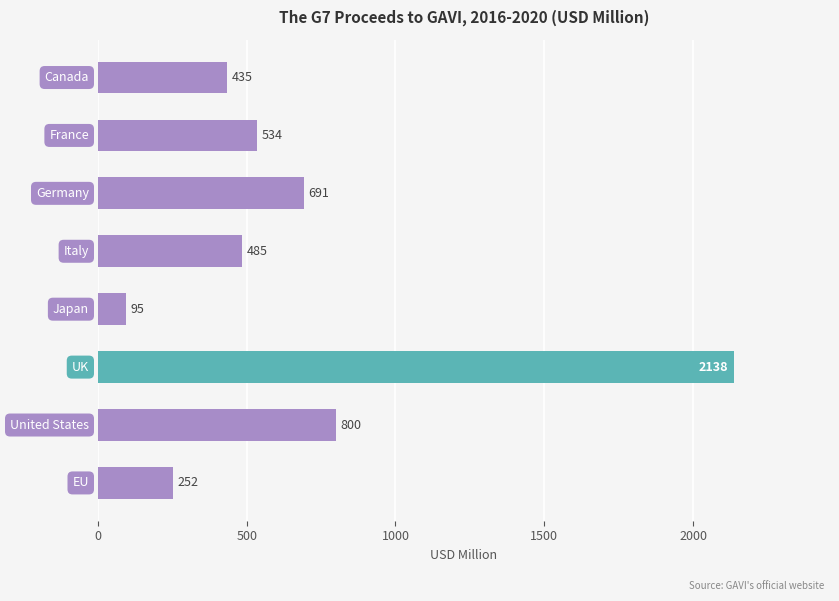

What is the value of the 5th bar from the top?

95